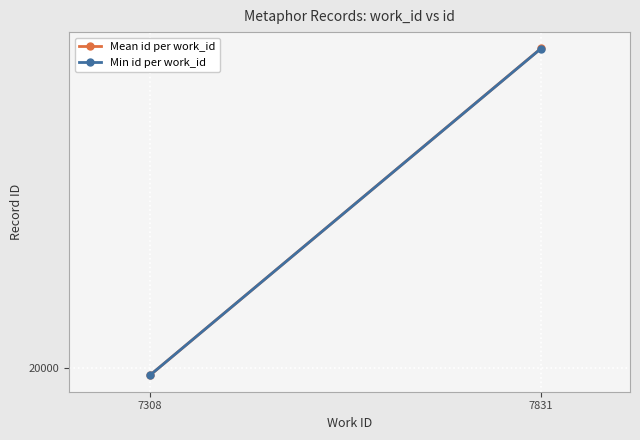

Which category has the highest value in the Mean id per work_id series?

7831